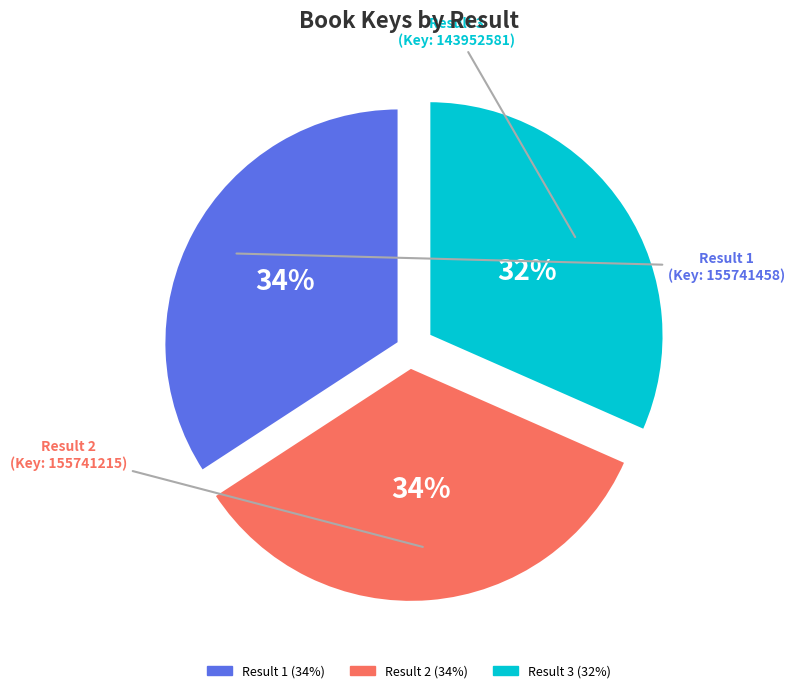

Is there a majority slice in this chart?

No